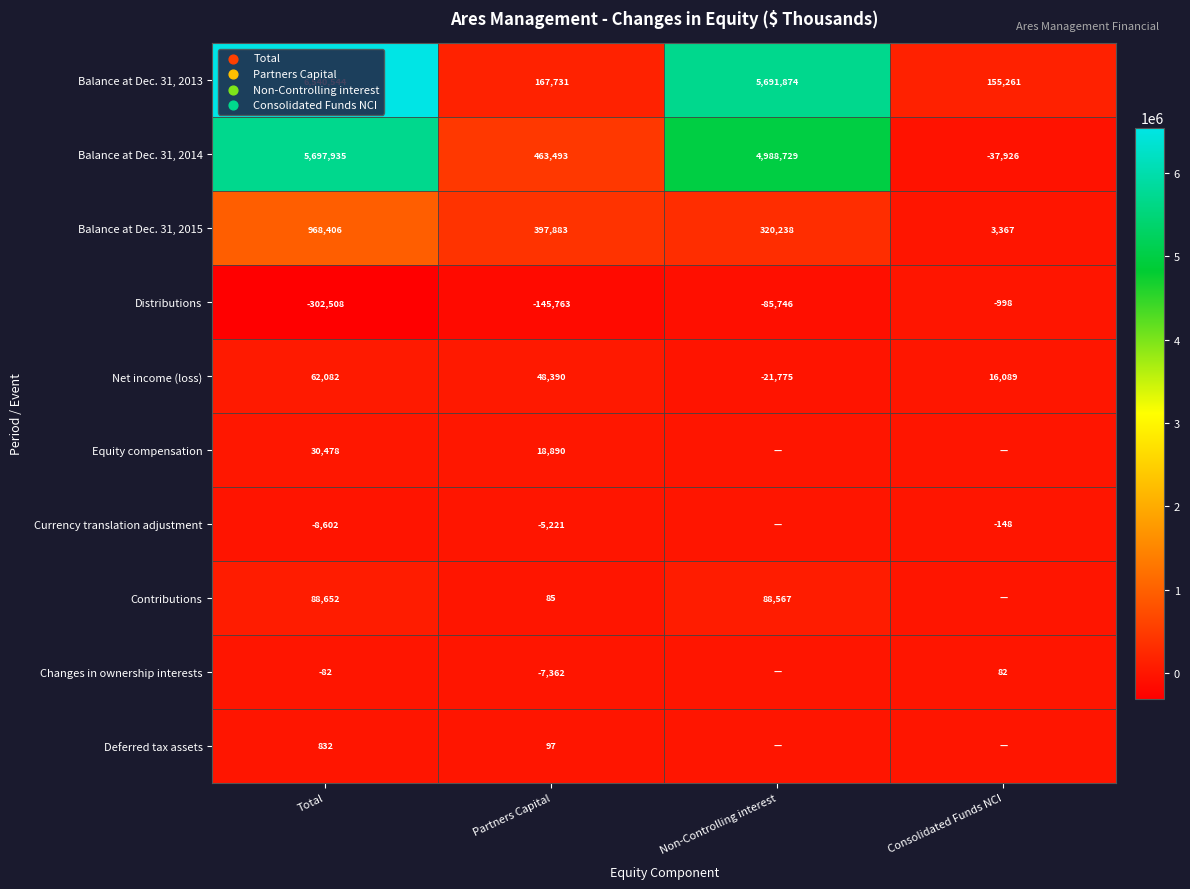

Rank the categories by Distributions value from highest to lowest.

Consolidated Funds NCI, Non-Controlling interest, Partners Capital, Total